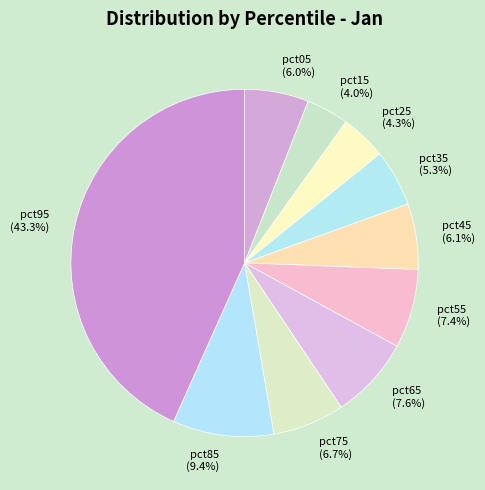

To the nearest percent, what is the average slice percentage?

10%